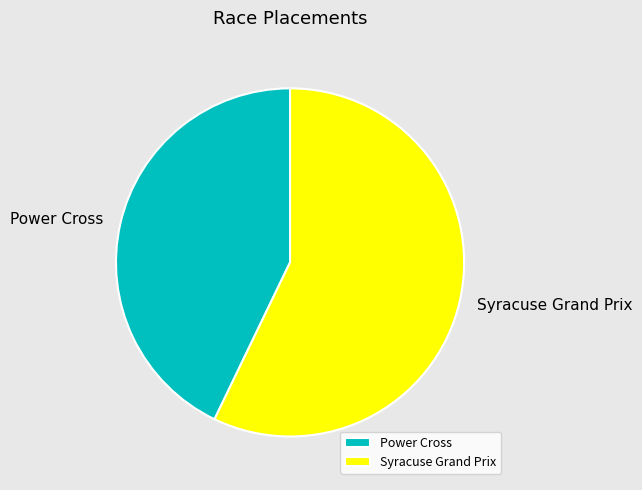

How many segments does this pie chart have?

2